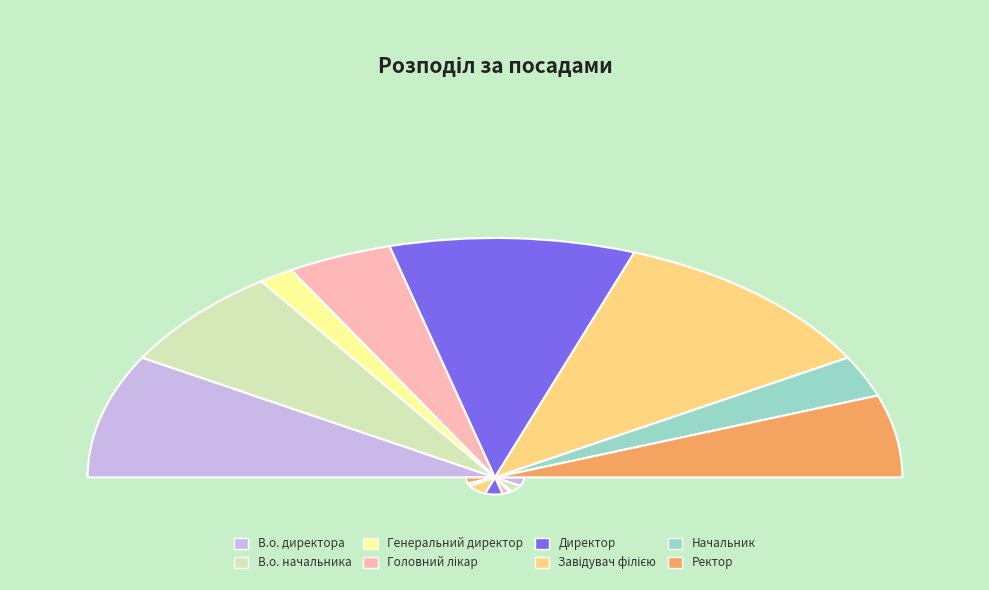

Combined, do Начальник and В.о. директора account for over 50%?

No